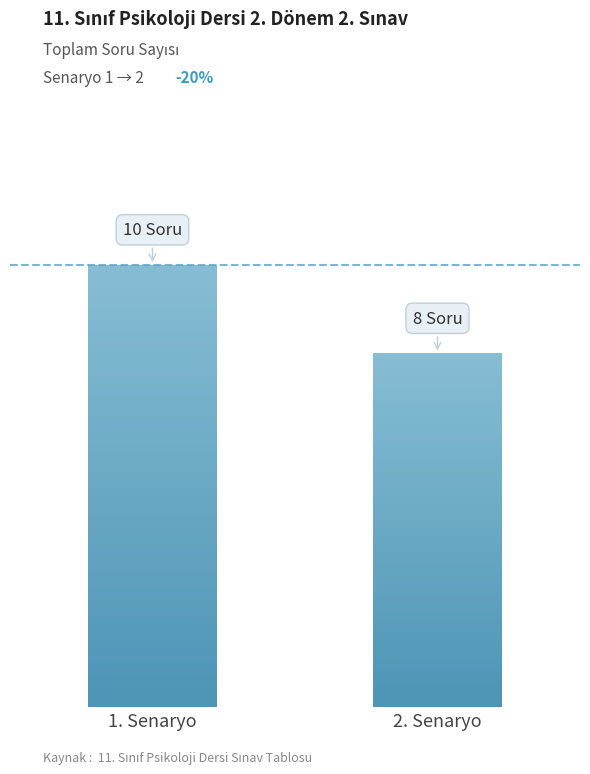

What is the minimum value shown in the chart?

8